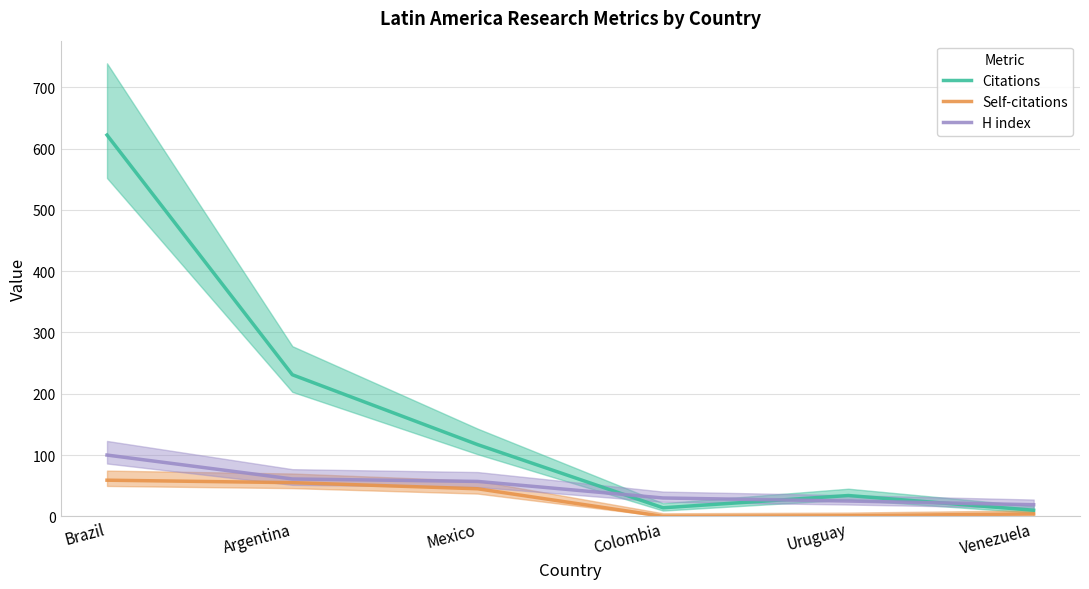

True or false: Self-citations and H index cross at least once.

False